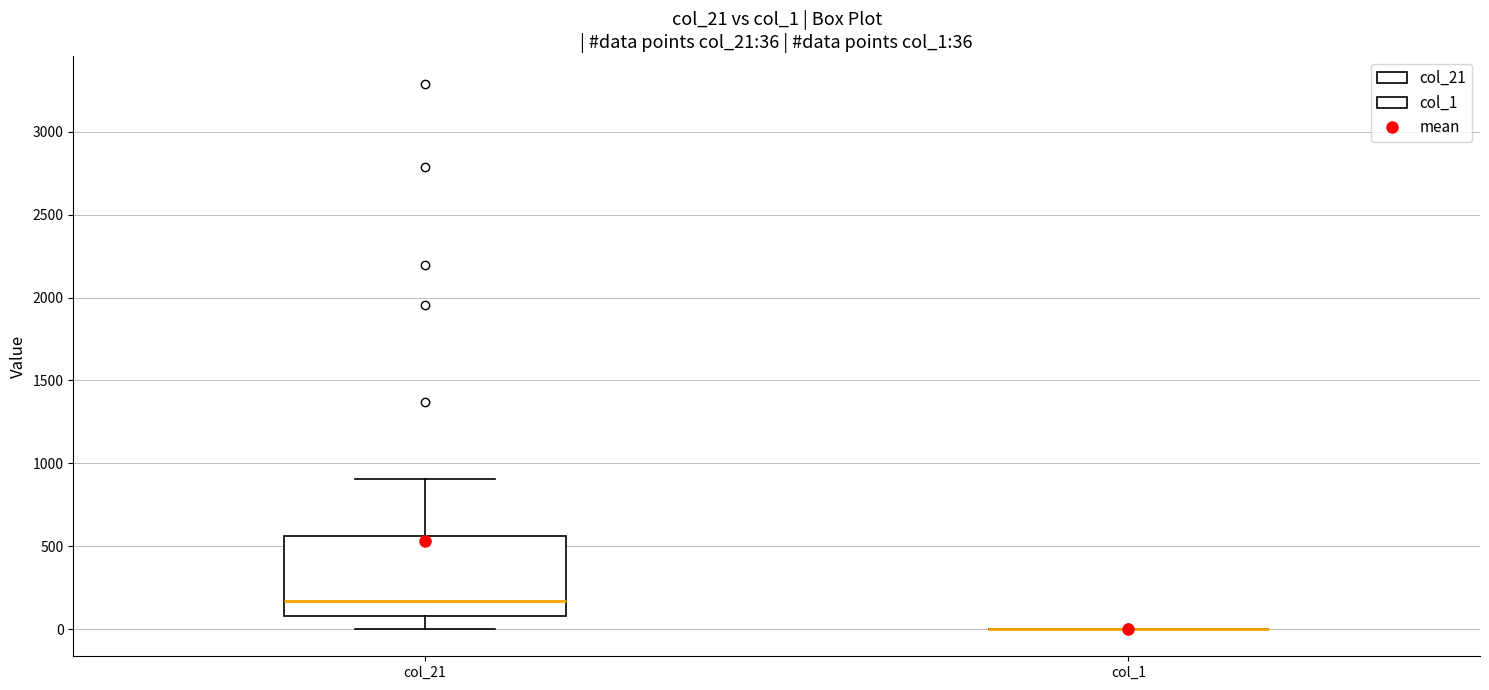

Comparing the boxes themselves (not the whiskers), which one is the tallest?

col_21